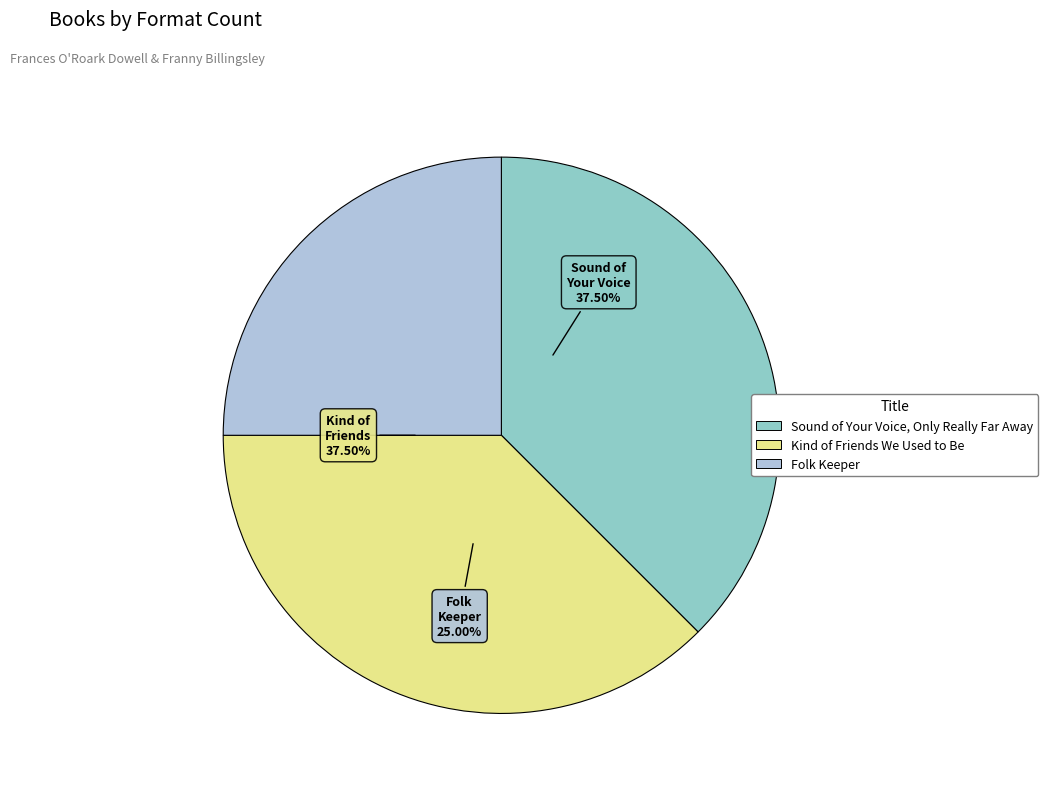

To the nearest percent, what portion does Folk Keeper represent?

25%